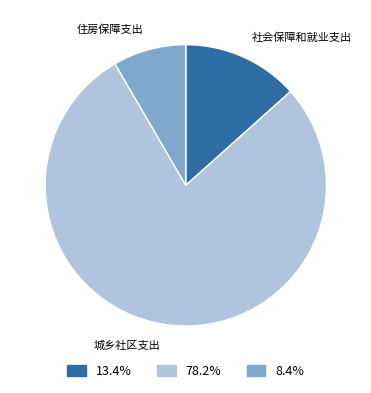

What is the majority slice?

城乡社区支出